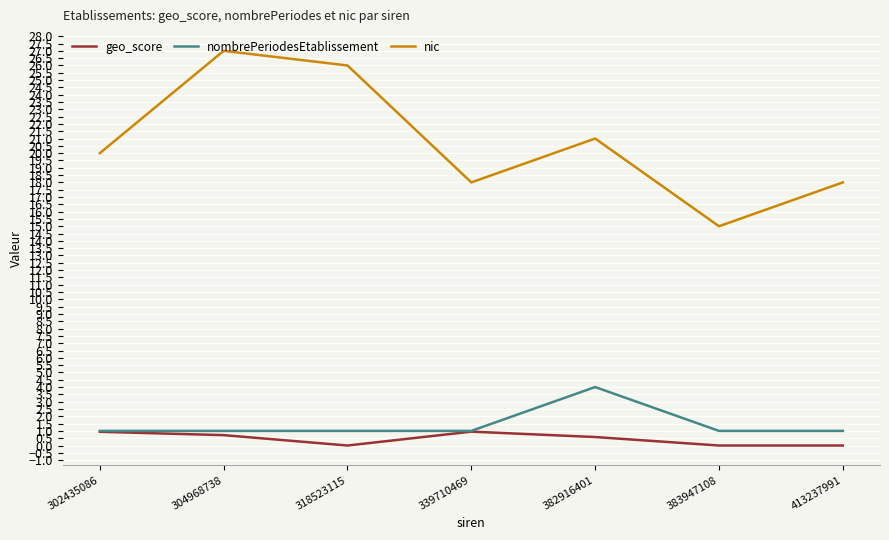

In nombrePeriodesEtablissement, how many points are higher than both neighbors (excluding endpoints)?

1